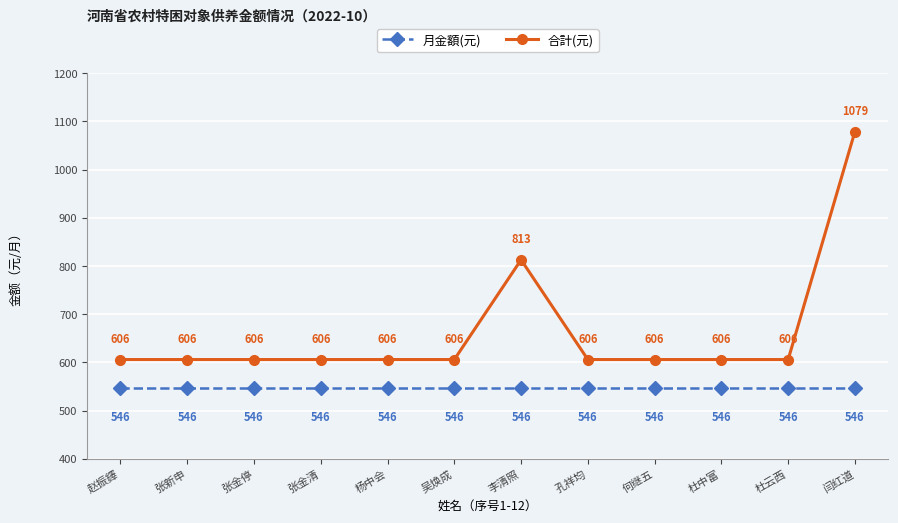

Which series has the widest spread of values?

合計(元)